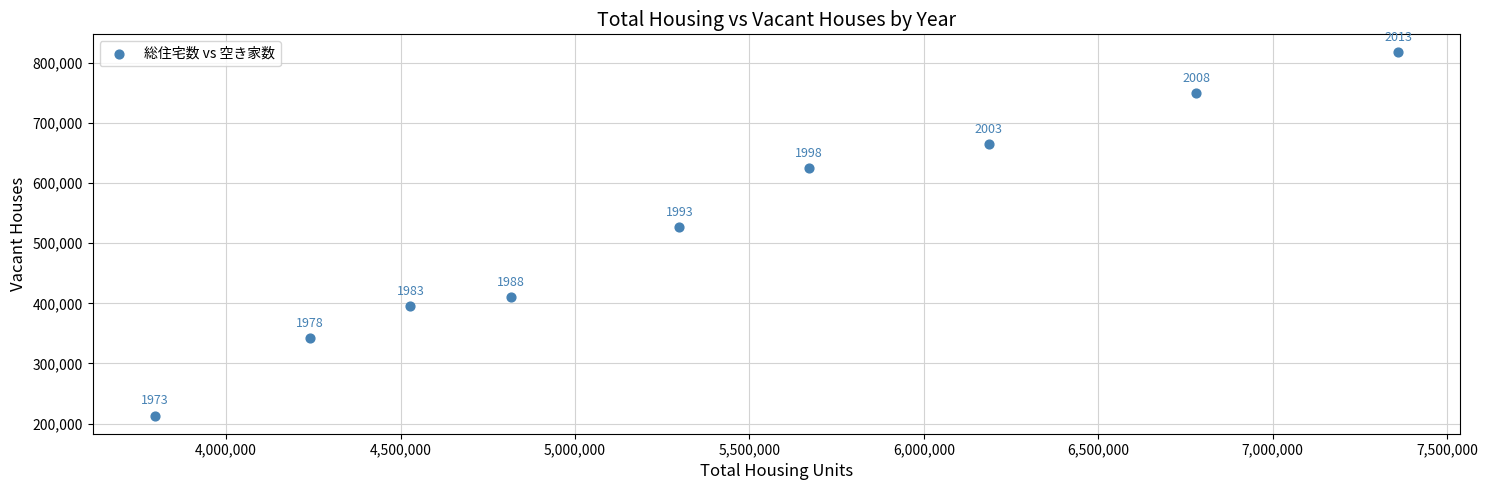

What is the range of X values (max minus min)?

3563800